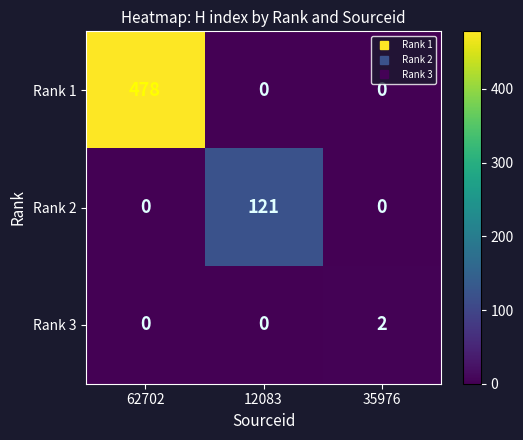

Rank the series by their maximum value, from lowest to highest.

Rank 3, Rank 2, Rank 1